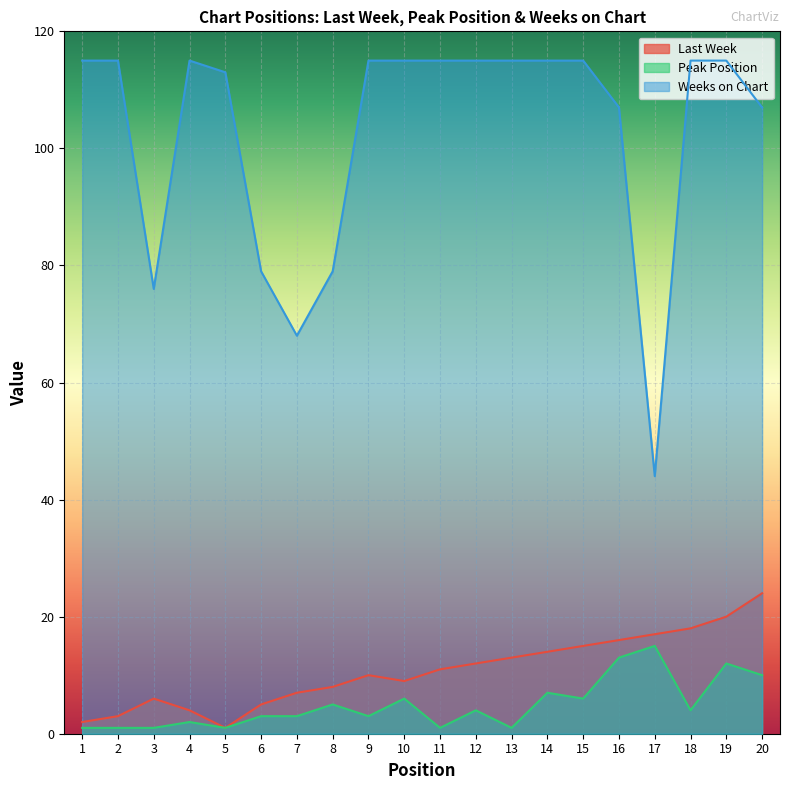

What is the total value across all series at 10?

130